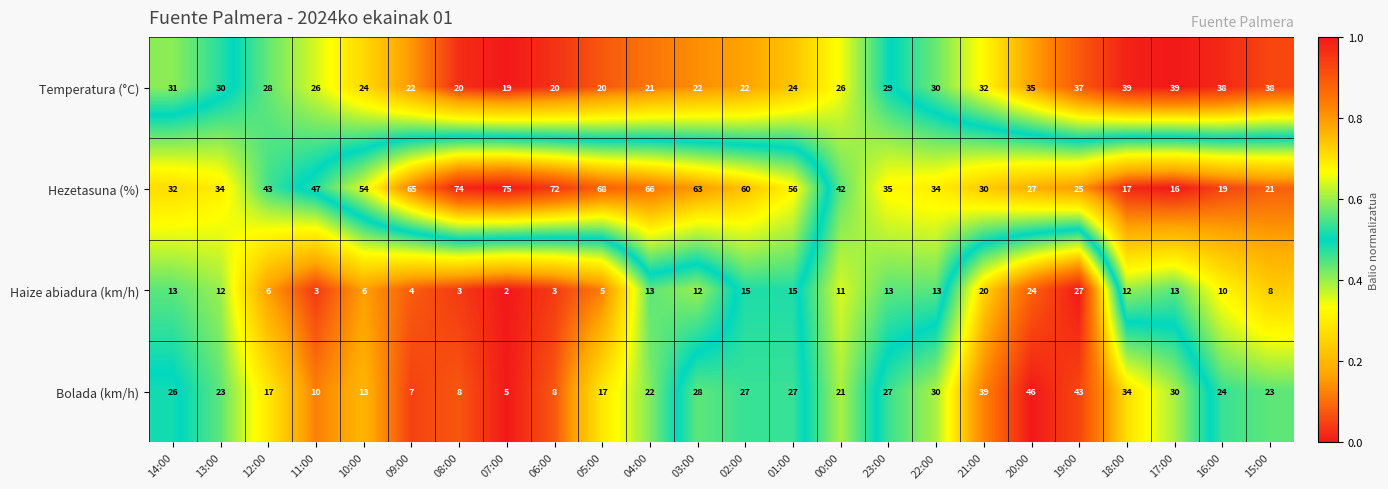

What is the sum of all Bolada (km/h) values?

555